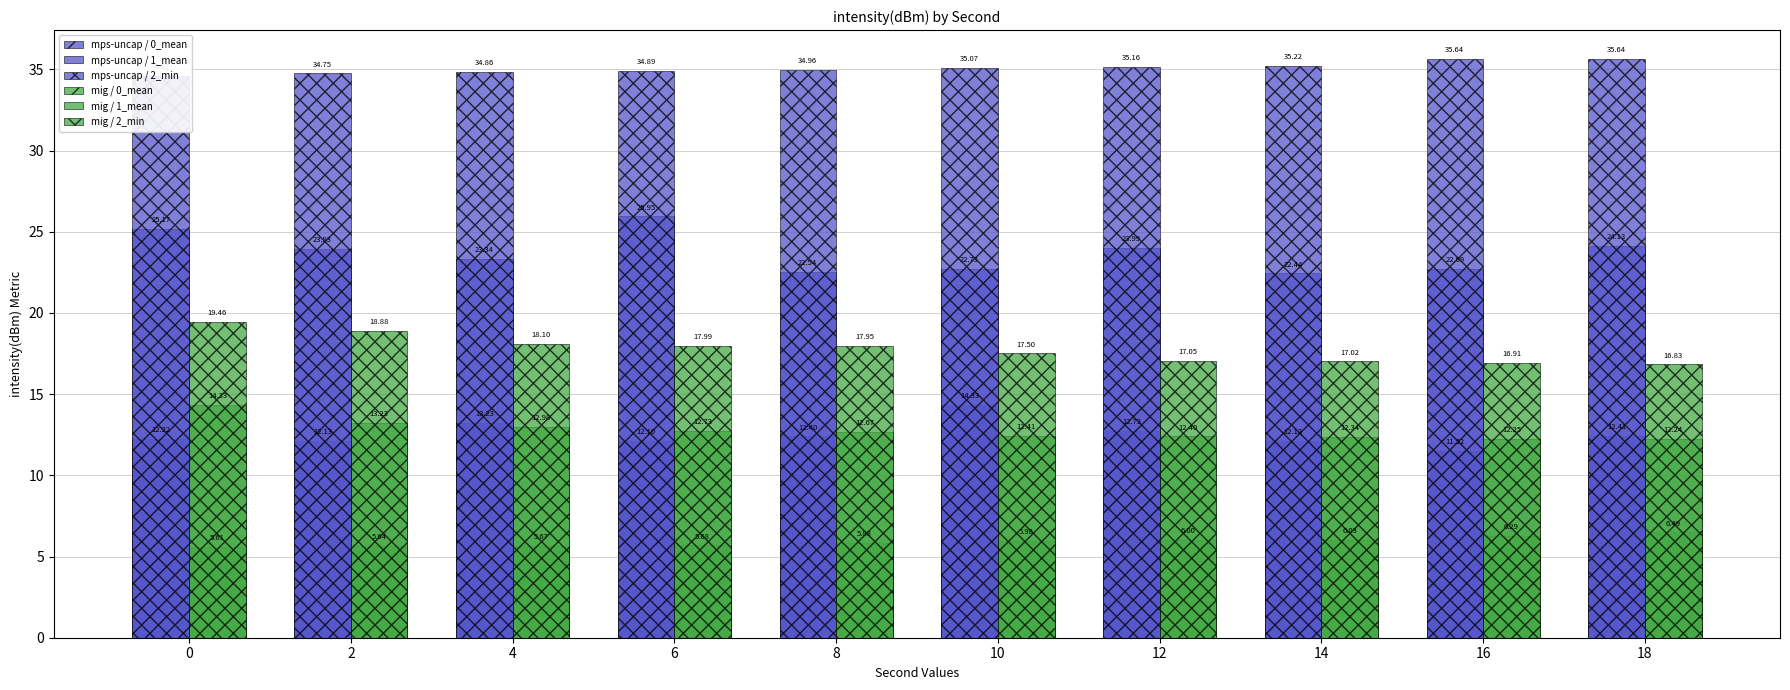

Which series has the largest range (max minus min)?

mps-uncap / 1_mean